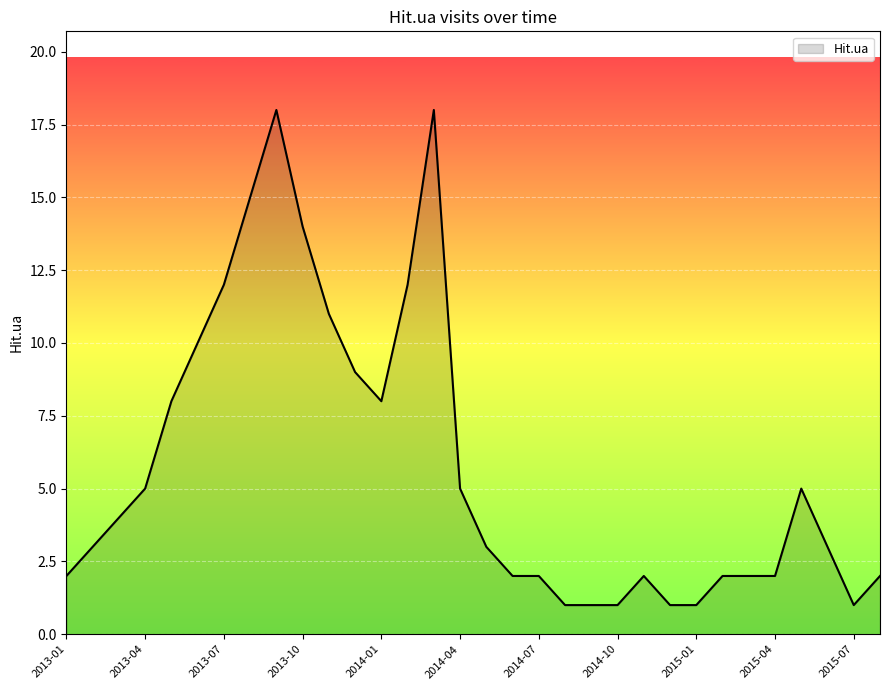

What is the greatest value displayed?

18